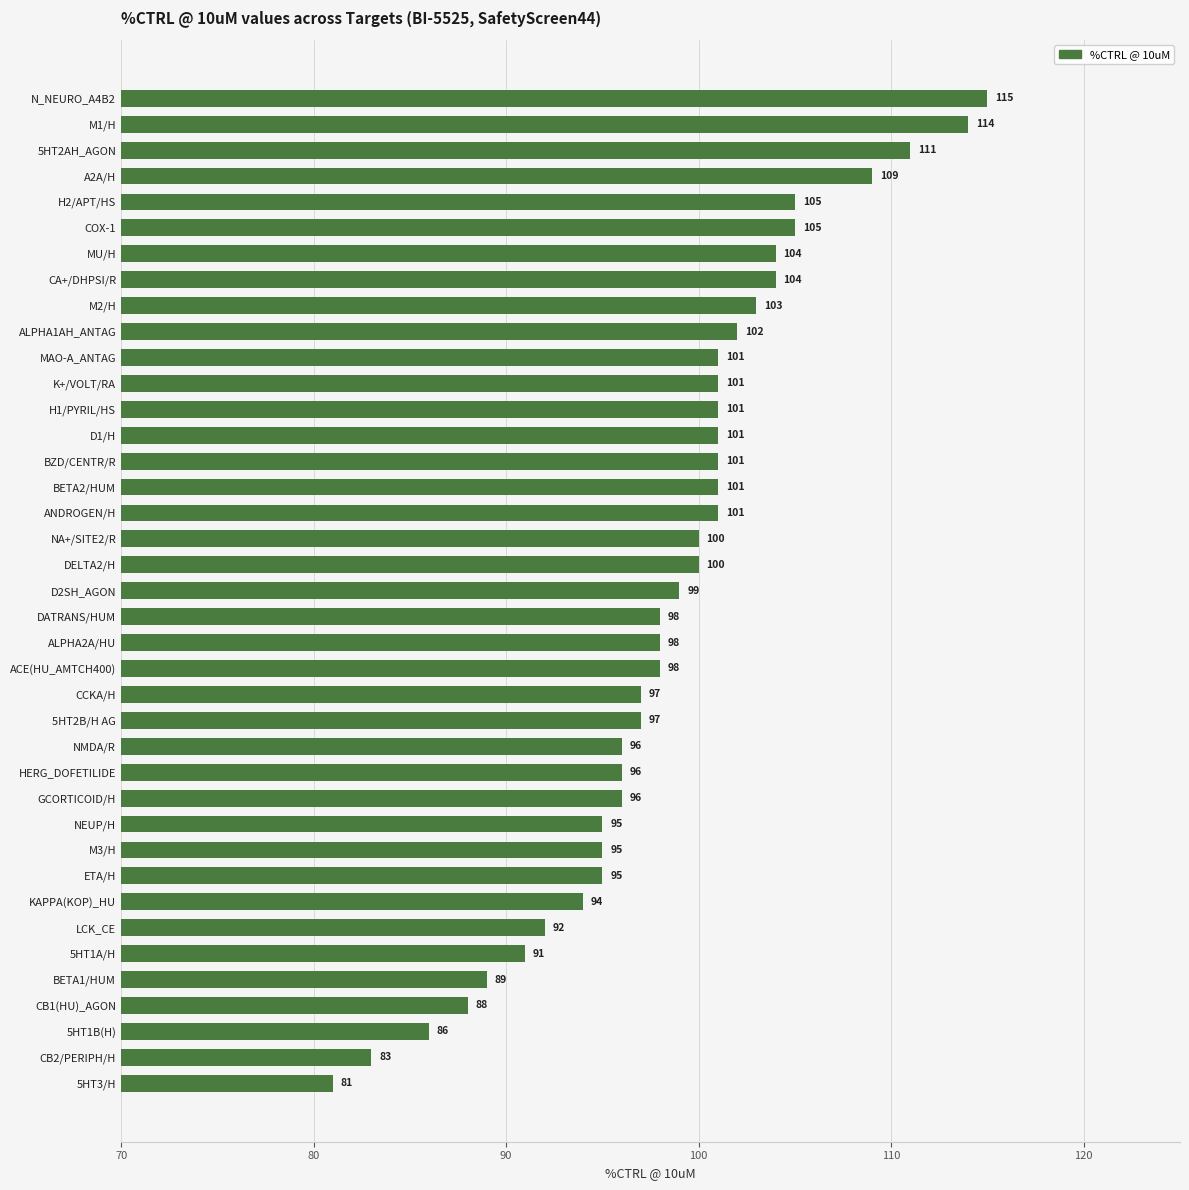

What is the difference between the second highest and minimum values?

33